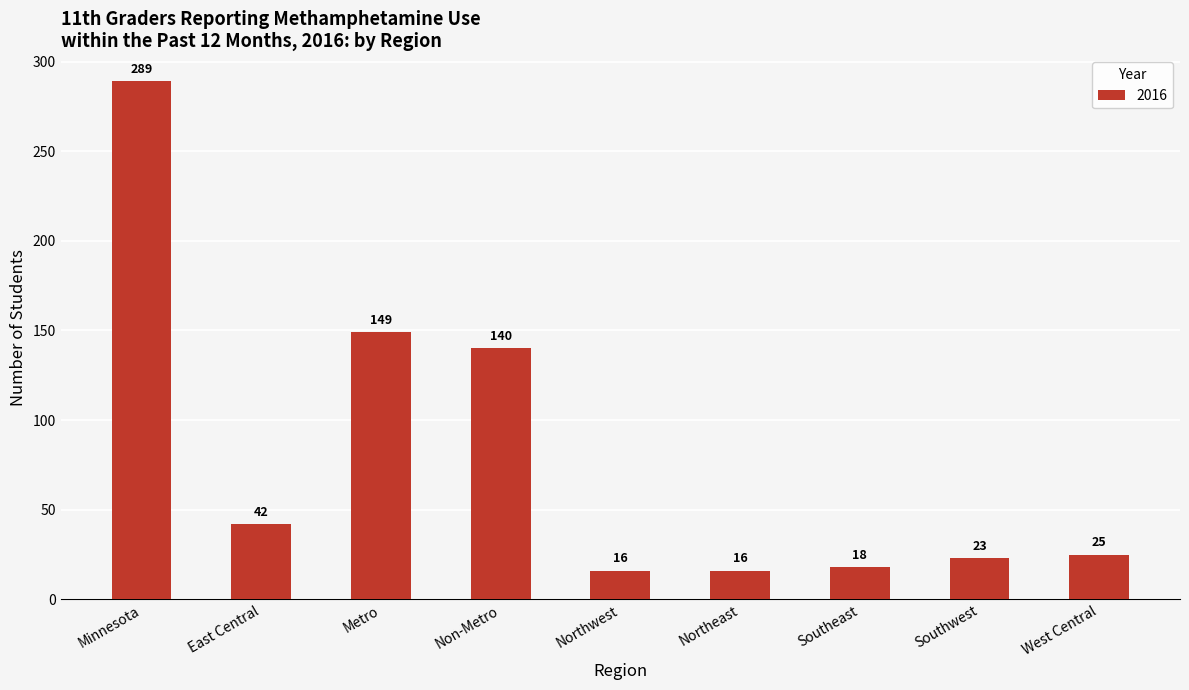

Reading right to left, transcribe all the data shown in this chart.

West Central=25	Southwest=23	Southeast=18	Northeast=16	Northwest=16	Non-Metro=140	Metro=149	East Central=42	Minnesota=289